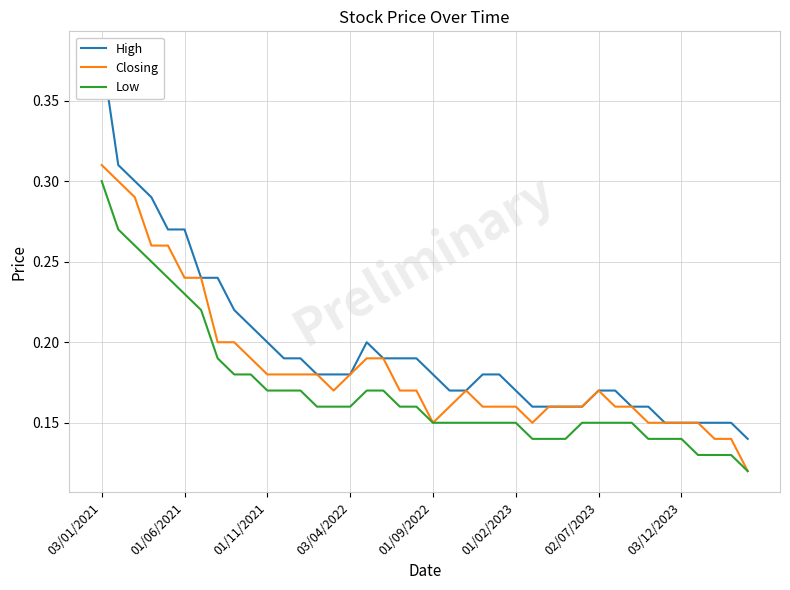

The Low series shows 0.2 at 33. True or false?

False